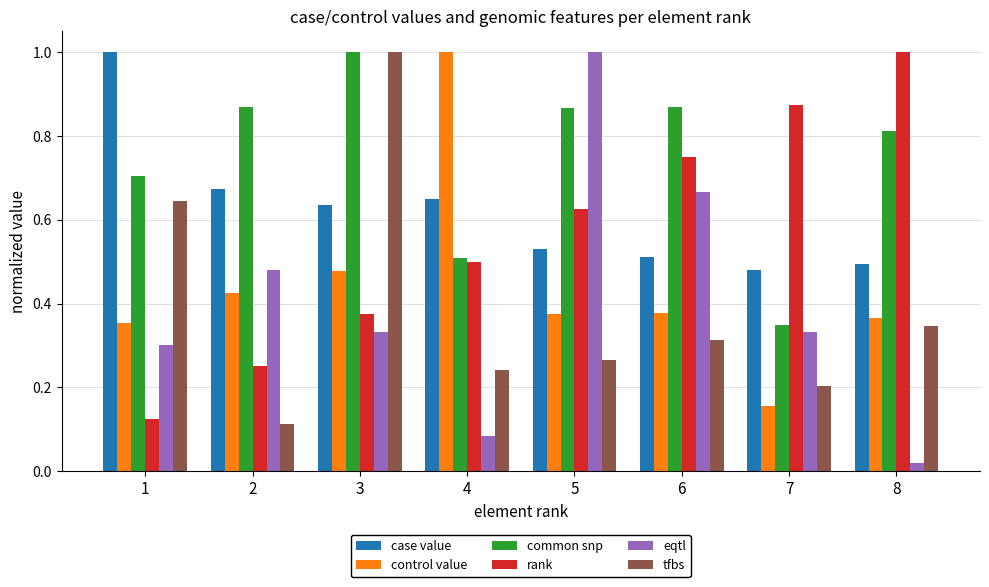

Which category has the lowest value across all series?

8